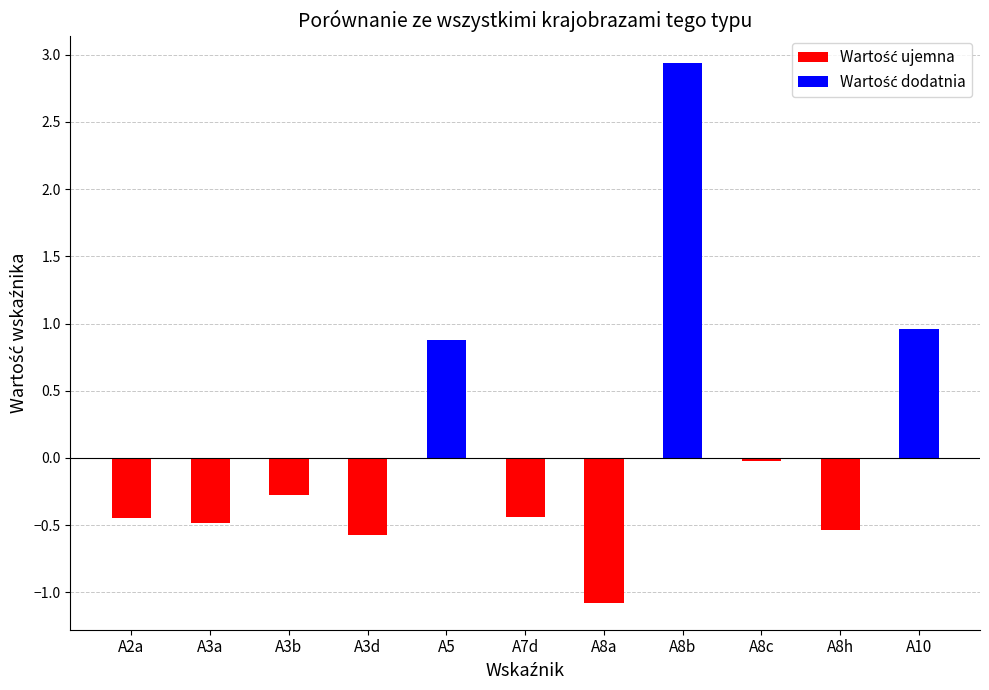

What is the average value?

0.1